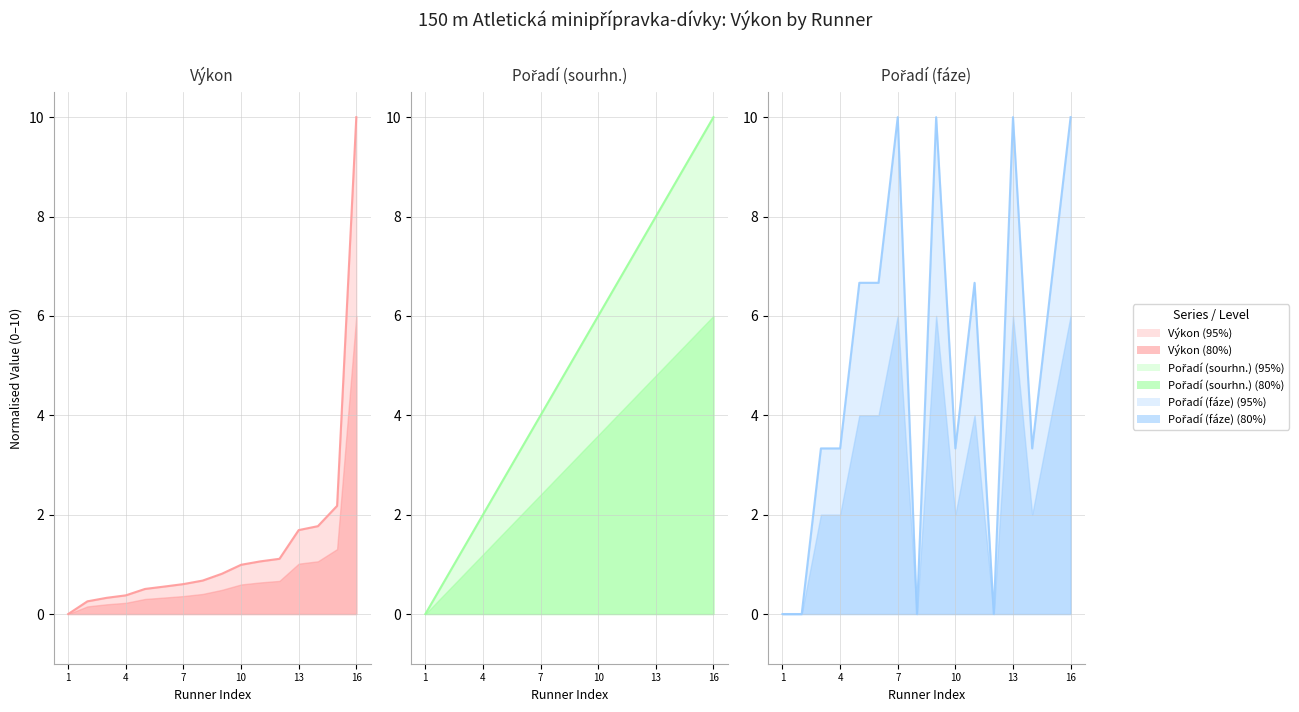

Which series changed the most between Paterová Alžběta and Brejchová Edita?

Pořadí (fáze)